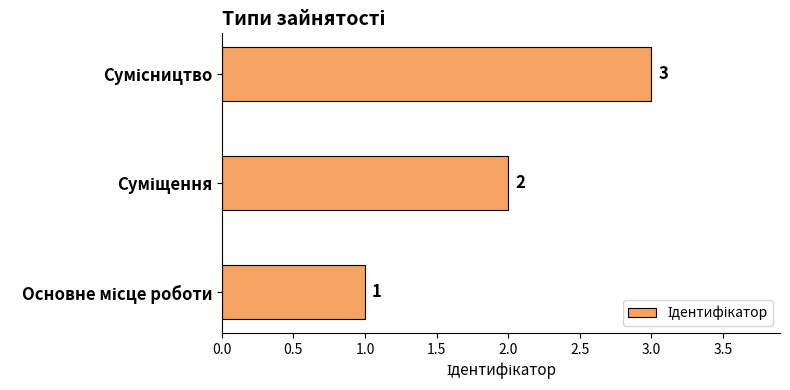

How many values are between 1 and 3?

3